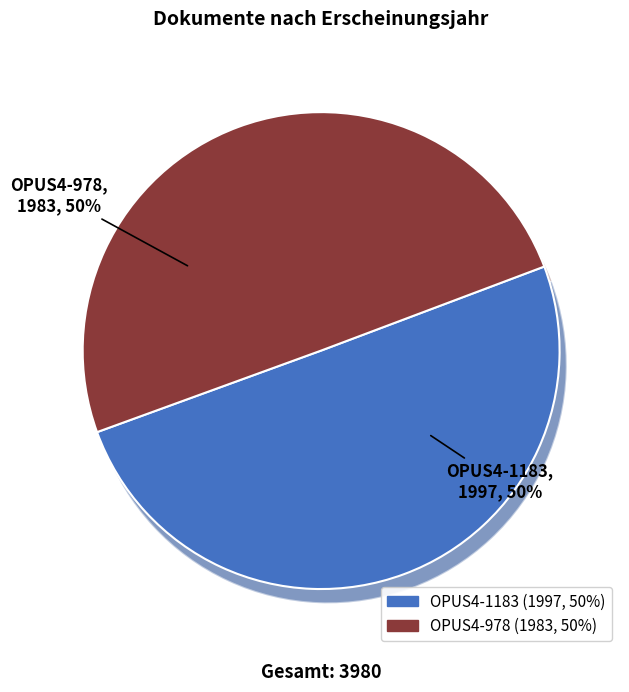

Which category has the biggest portion of the pie?

OPUS4-1183